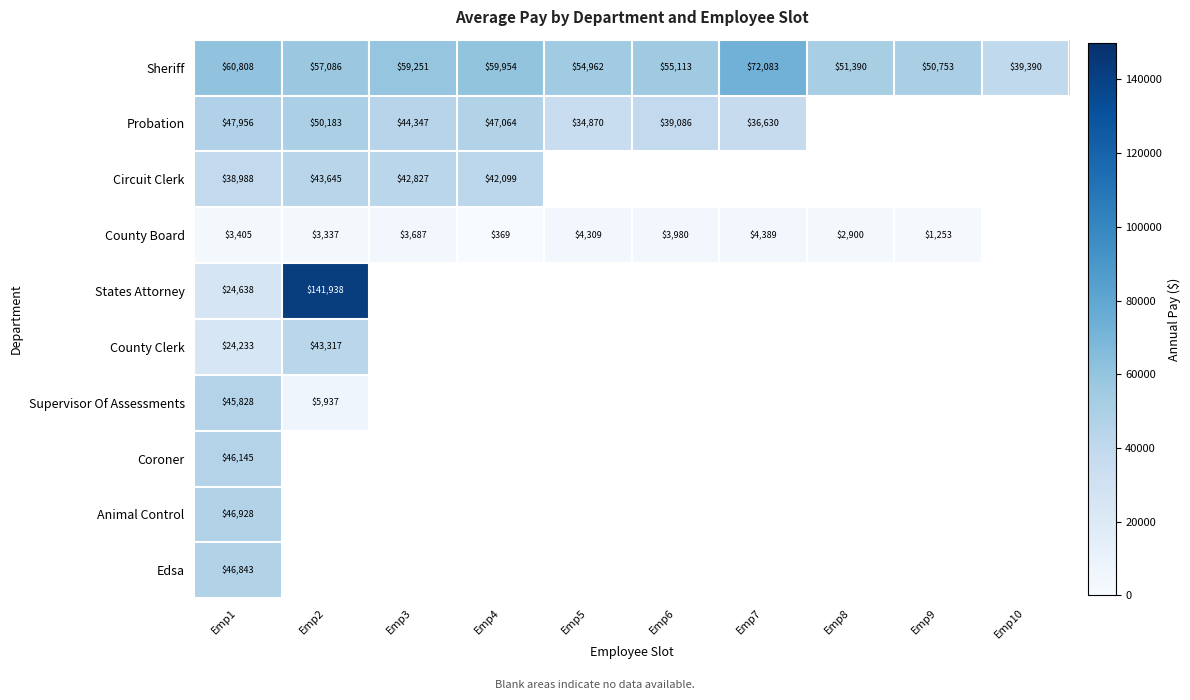

At which category is the sum across all series the highest?

Emp1